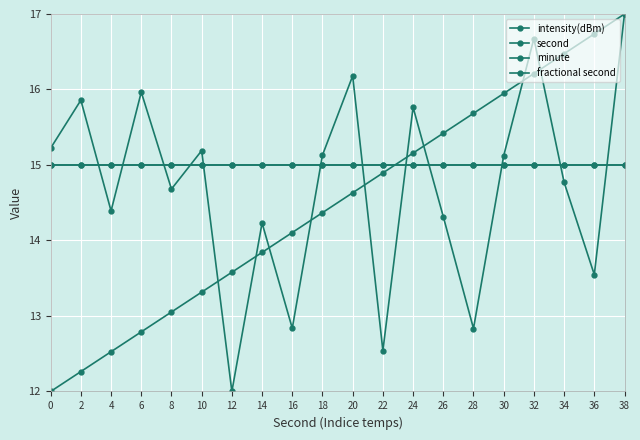

How many times do intensity(dBm) and second cross each other?

9